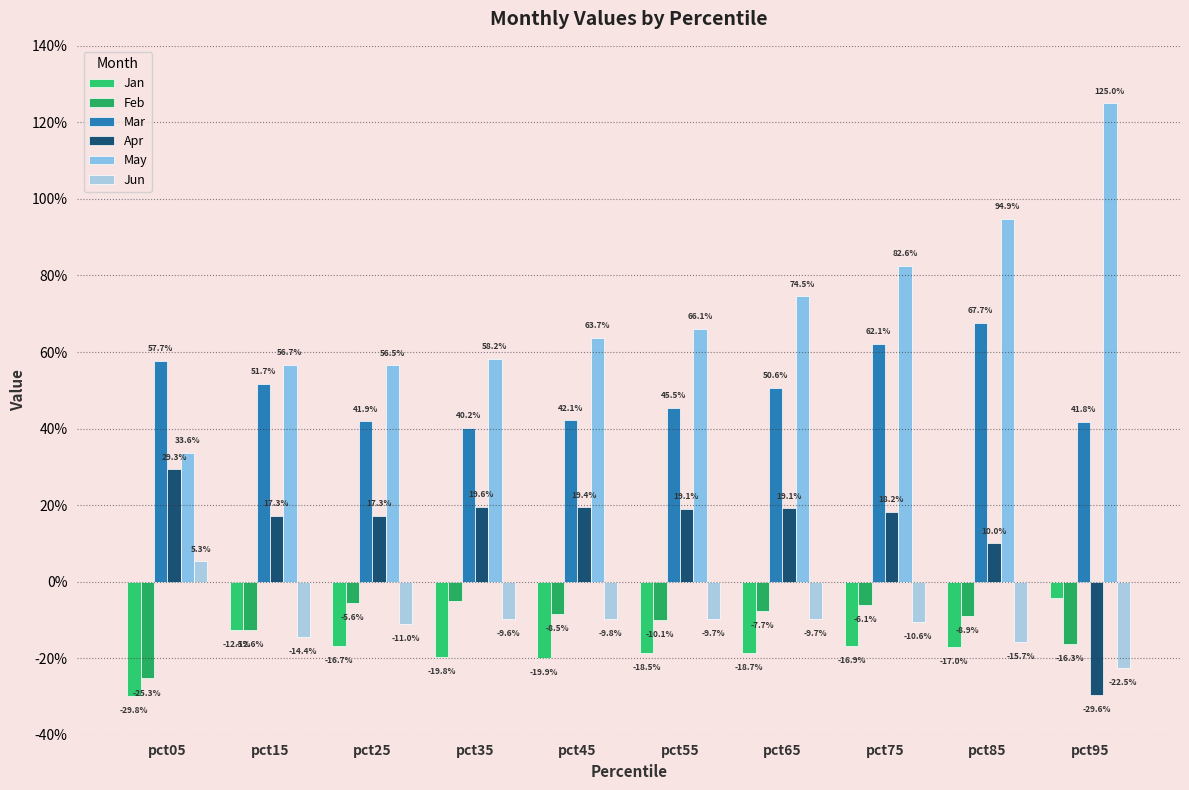

Which series has the largest range (max minus min)?

May